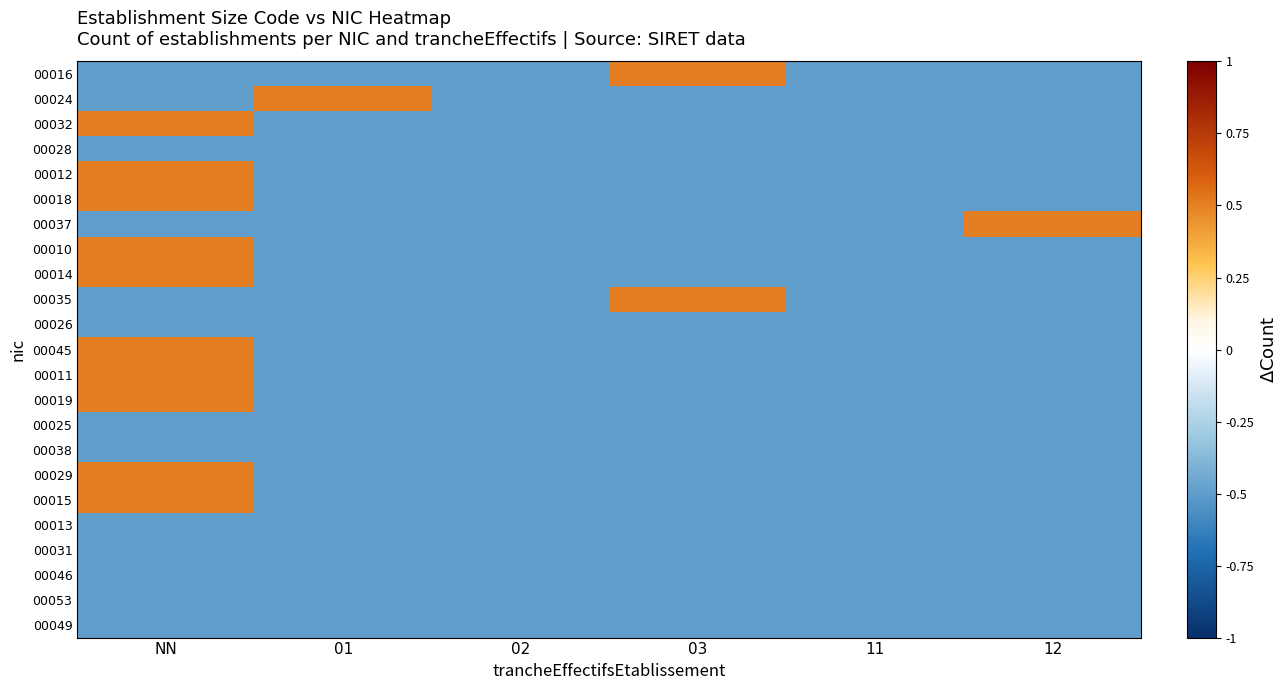

How many categories are shown in the chart?

6